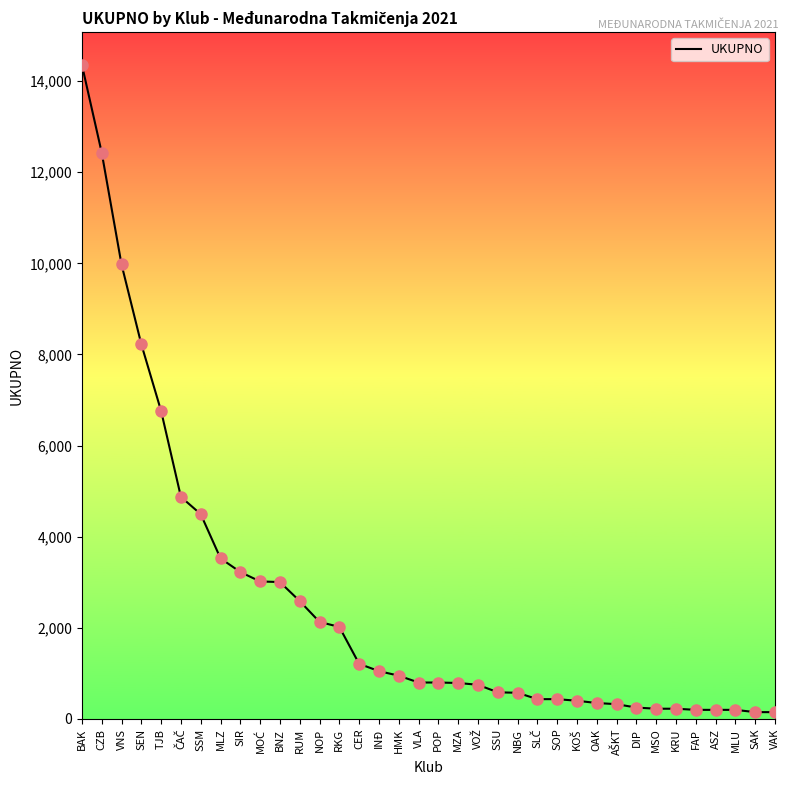

Which has a higher value, TJB or SOP?

TJB